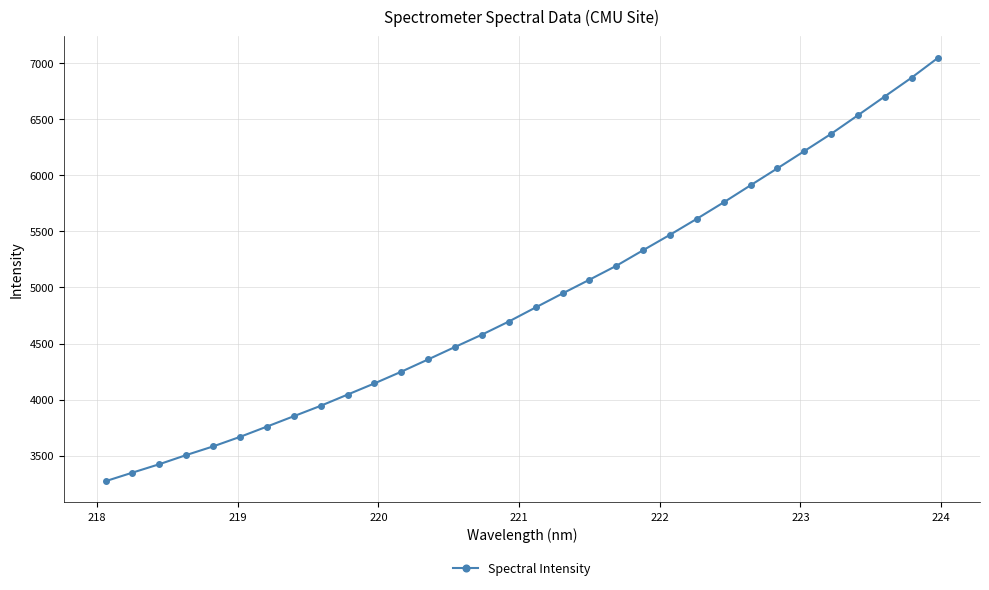

What is the difference between the maximum and second lowest values?

3702.7